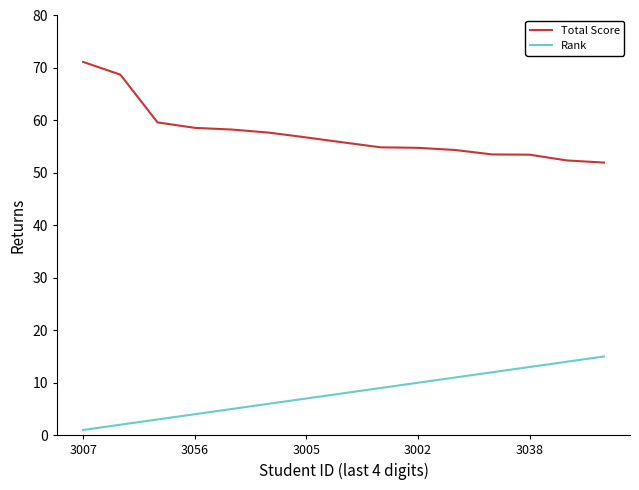

What is the greatest value displayed?

71.2